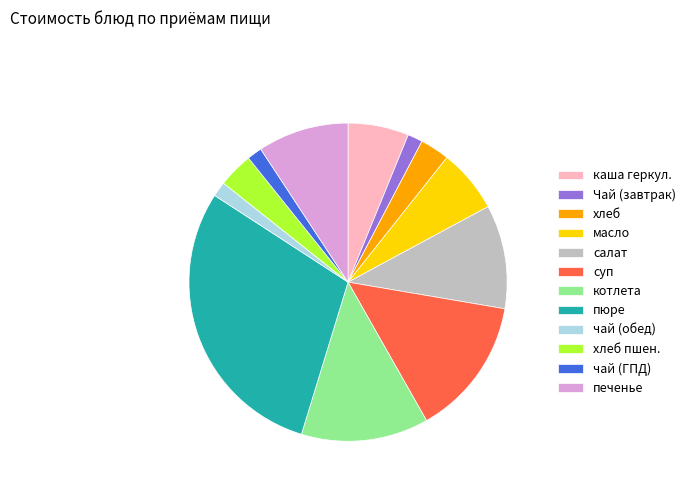

The масло slice represents 6% of the pie. True or false?

True